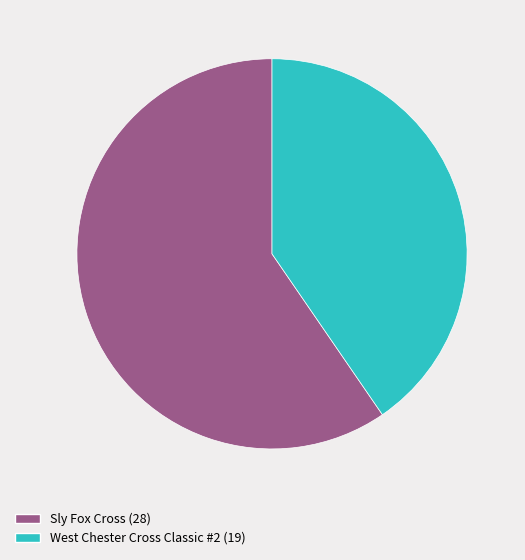

Combined, do West Chester Cross Classic #2 and Sly Fox Cross account for over 50%?

Yes